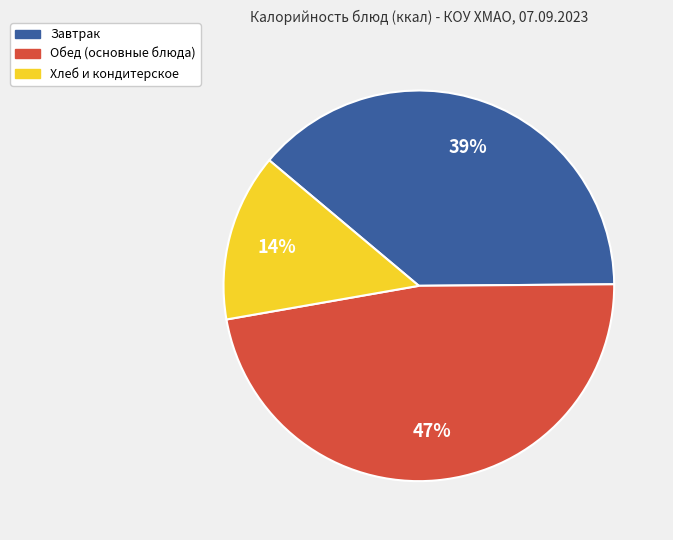

To the nearest percent, what is the average slice percentage?

33%